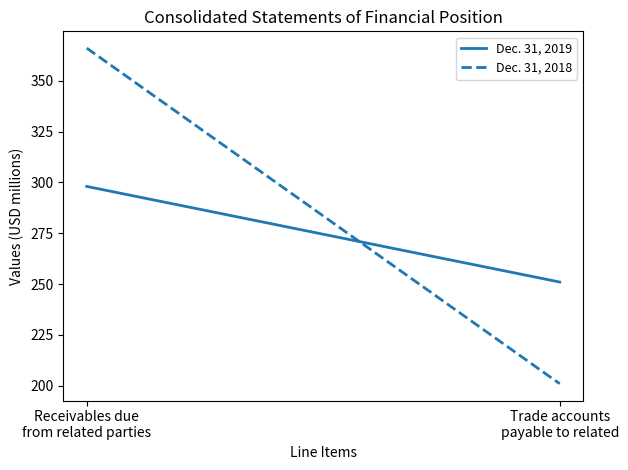

What is the sum of all Dec. 31, 2018 values?

567